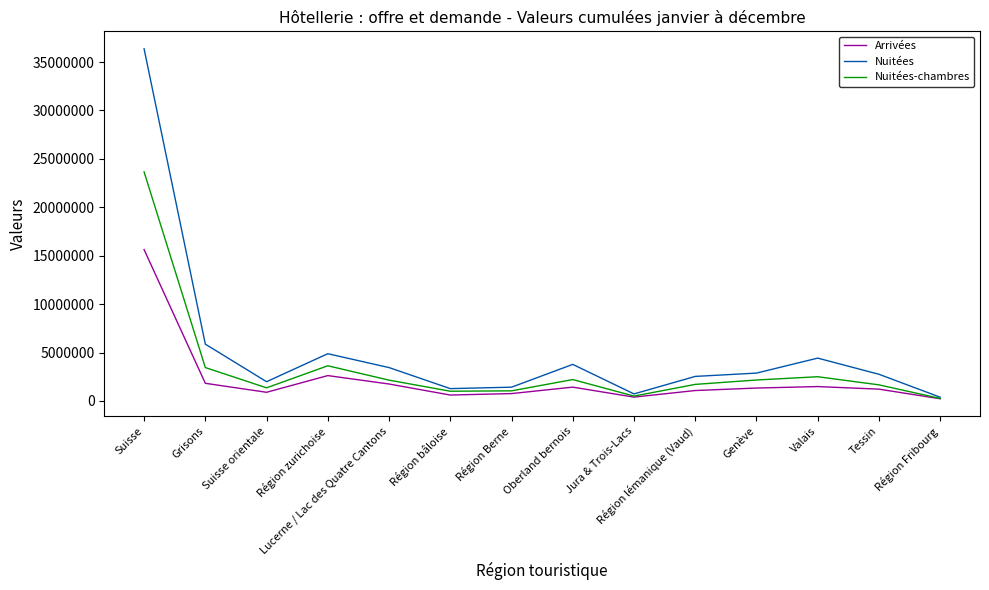

Which series has the largest total across all categories?

Nuitées